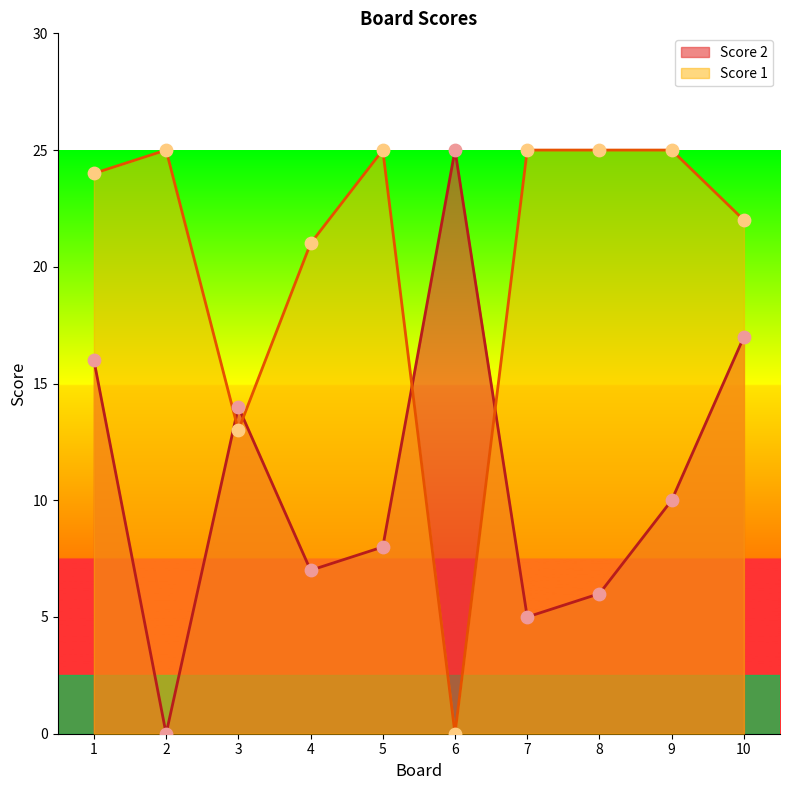

At how many categories does at least one series exceed 7?

10